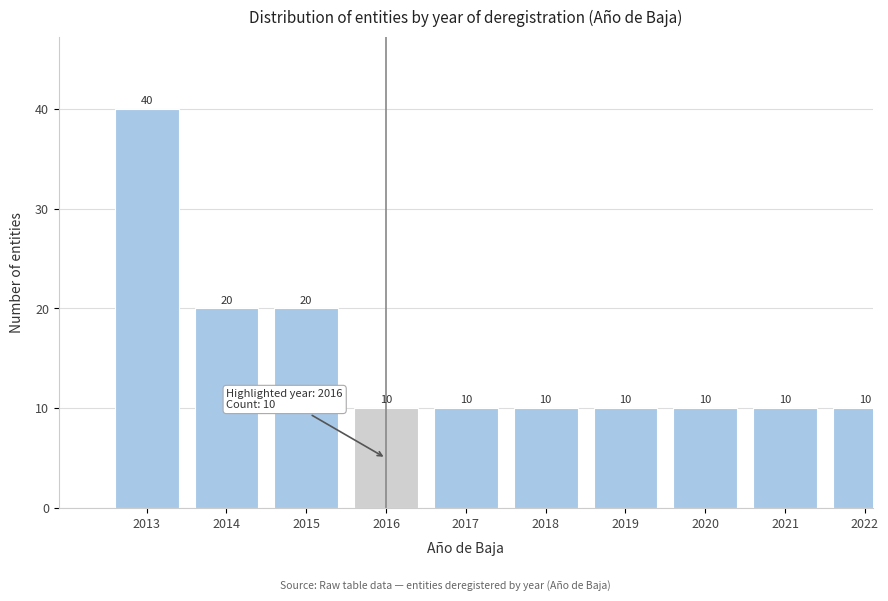

Reading left to right, list all the values displayed in this chart.

2013=40	2014=20	2015=20	2016=10	2017=10	2018=10	2019=10	2020=10	2021=10	2022=10